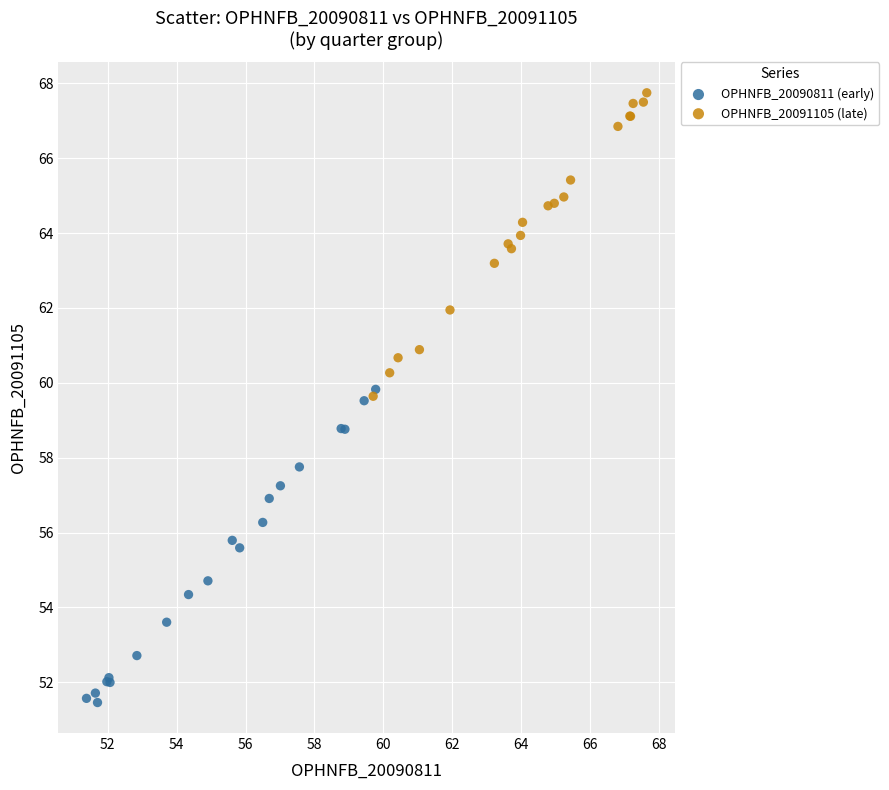

Which series reaches the maximum Y coordinate?

OPHNFB_20091105 (late)